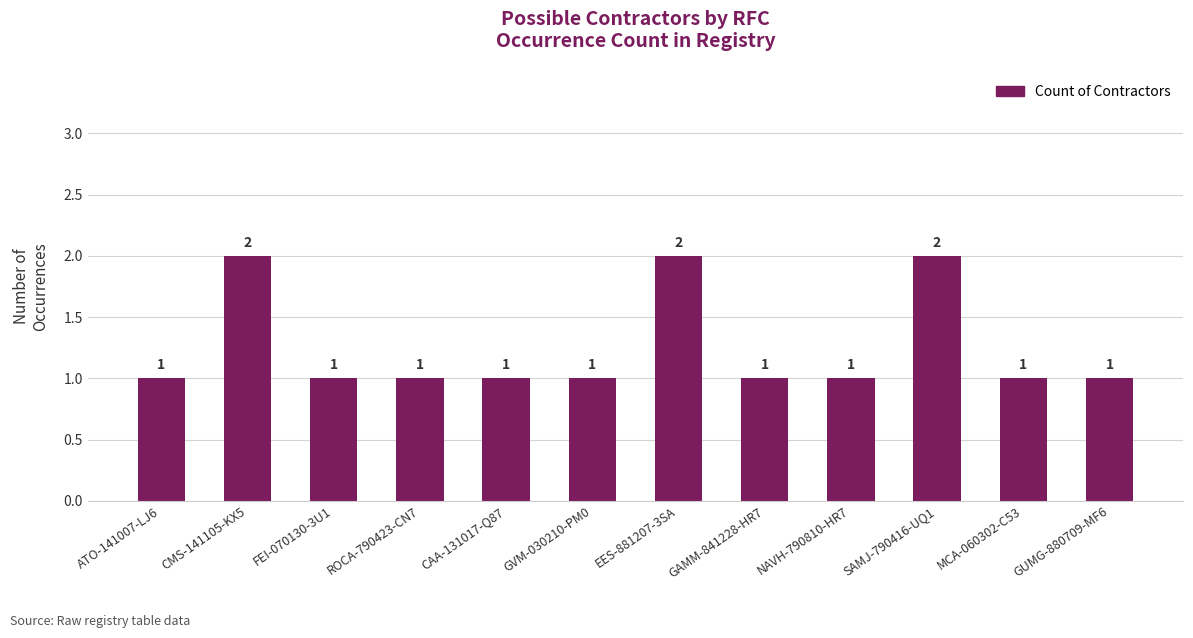

How many bars are there in total?

12